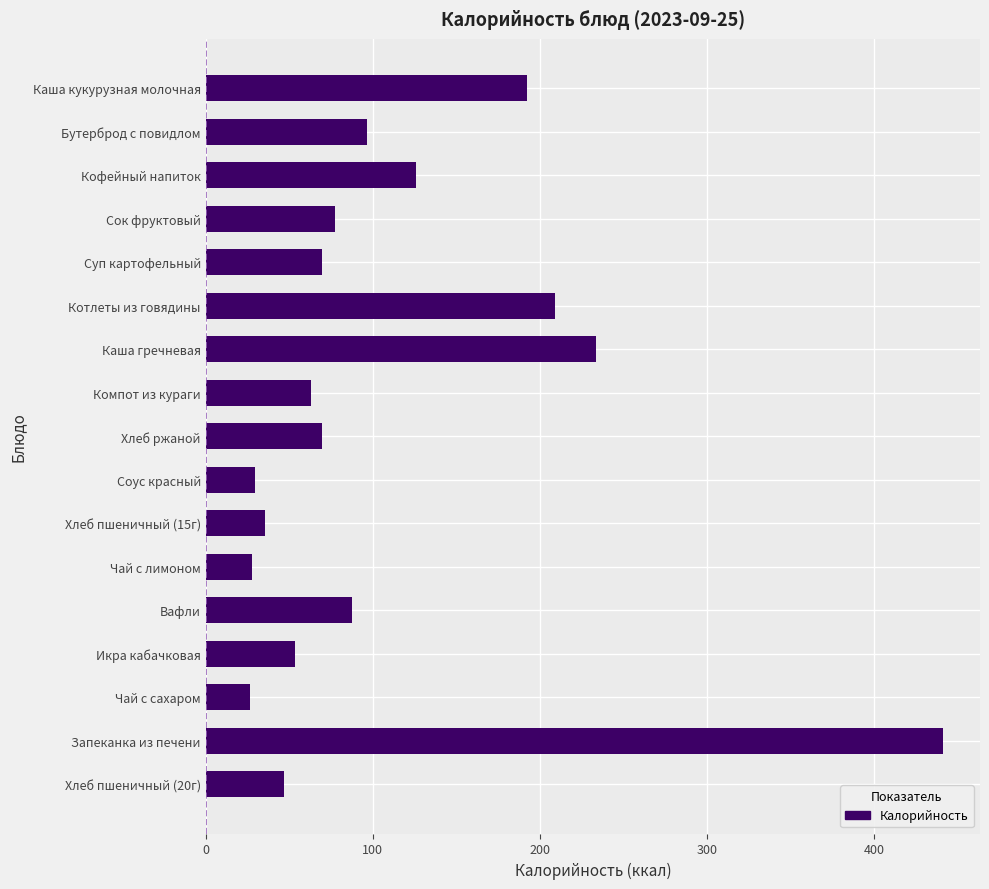

What is the label of the 6th bar from the bottom?

Чай с лимоном